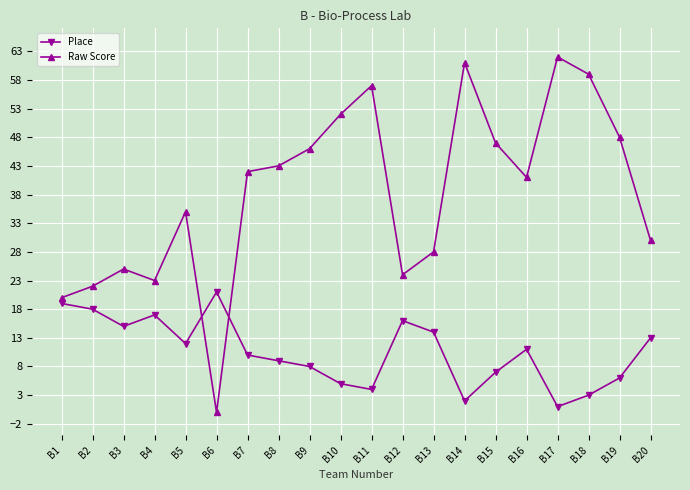

Between B6 and B19, which series saw the biggest shift?

Raw Score